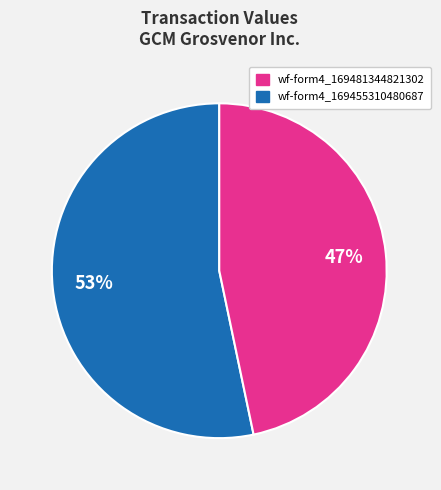

Count the number of slices in the pie.

2